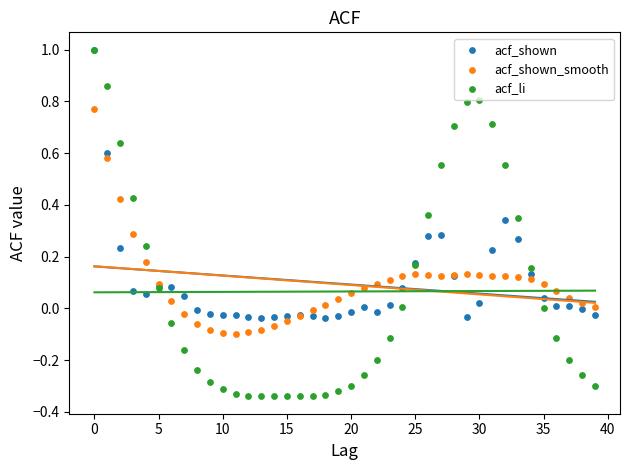

What are all the series names shown in the legend?

acf_shown, acf_shown_smooth, acf_li